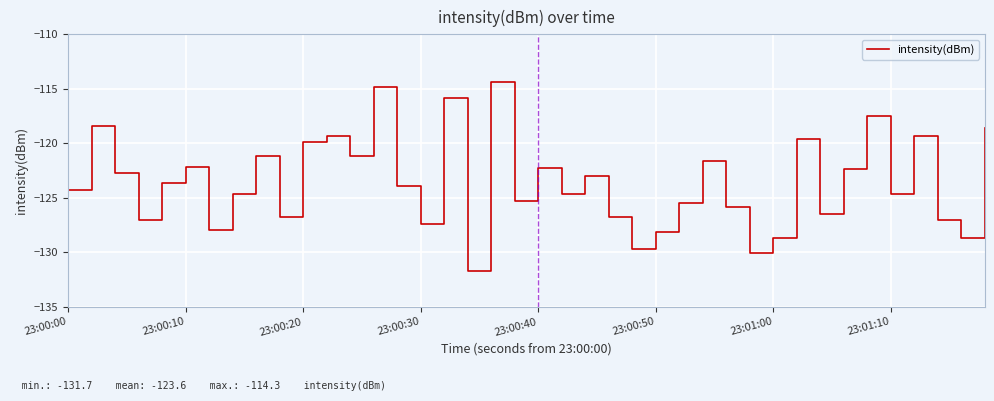

How many lines are shown in the chart?

1